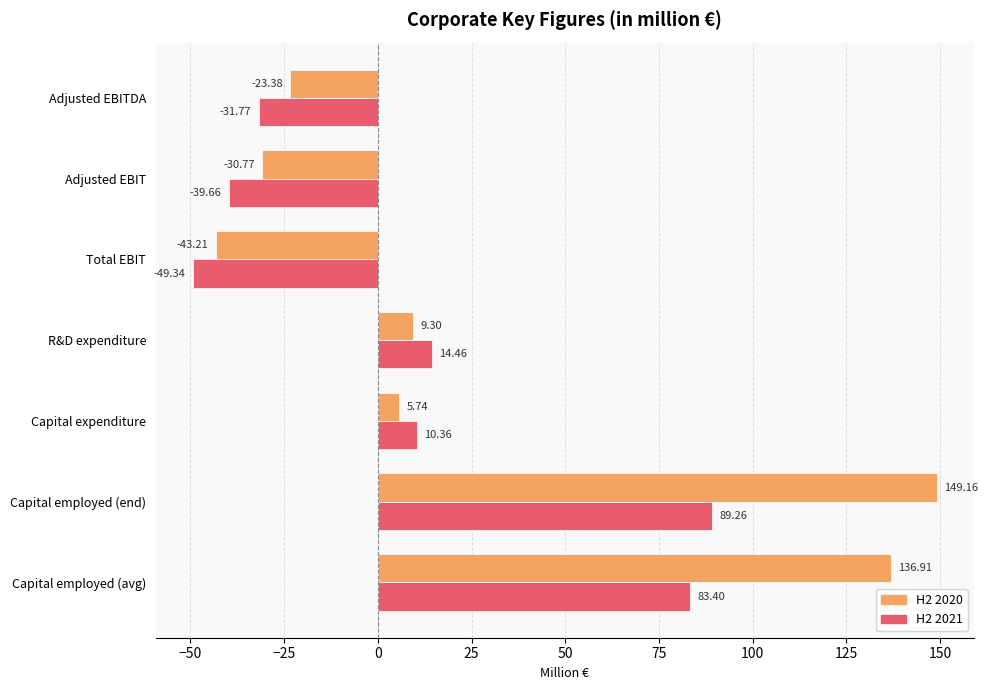

Is the value of H2 2021 at Capital employed (avg) greater than the value of H2 2020 at Capital employed (avg)?

No